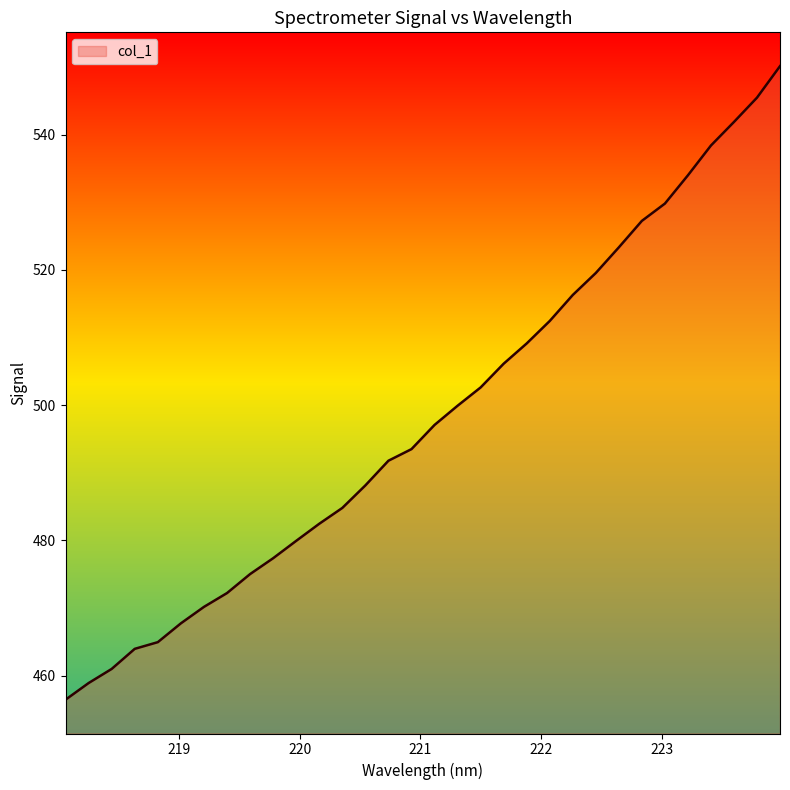

Does the chart display data point markers on the line(s)?

No